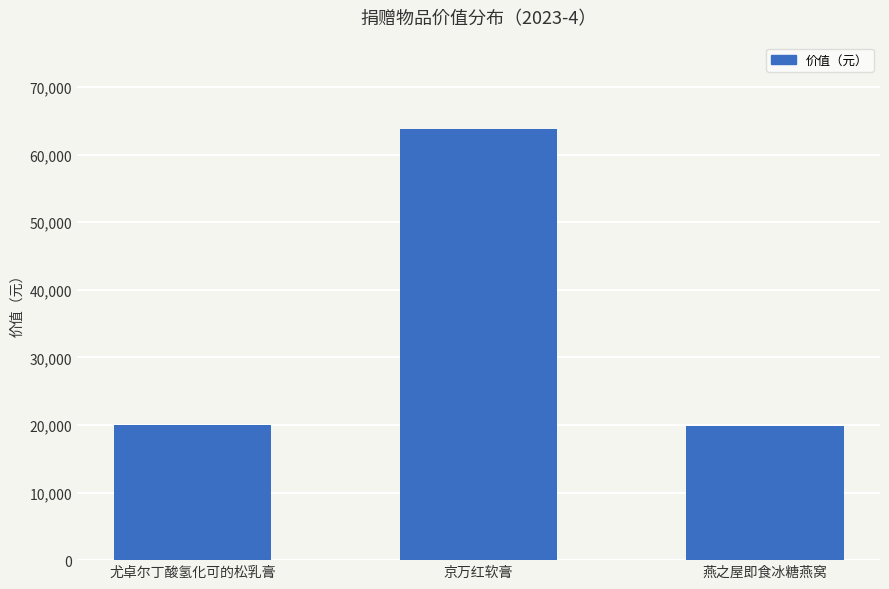

Which label corresponds to the largest value in the chart?

京万红软膏